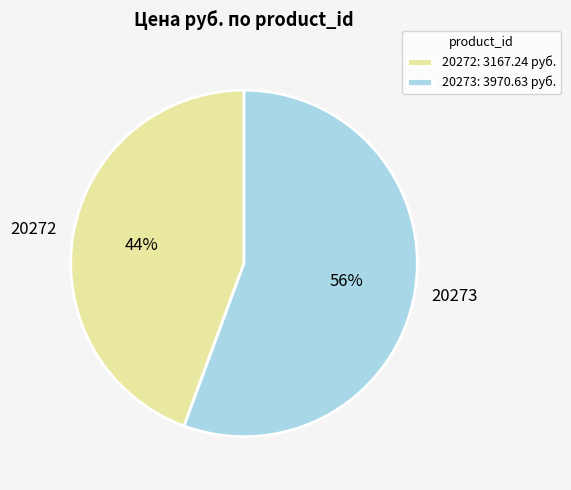

Approximately how many times larger is the value at 20272 compared to 20273?

0.8